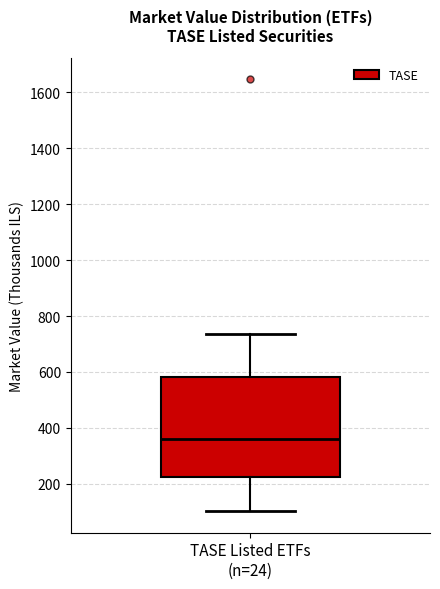

Where is the upper edge of the box for TASE Listed ETFs (n=24) on the y-axis? The values are not printed on the chart, so give them approximately, as read against the axis.

580